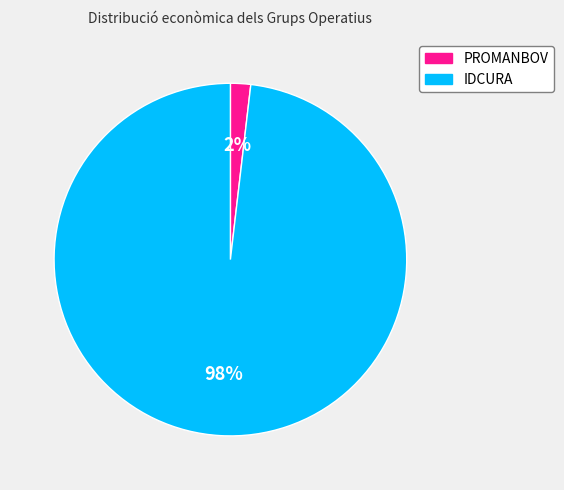

True or false: IDCURA accounts for 91% of the total.

False